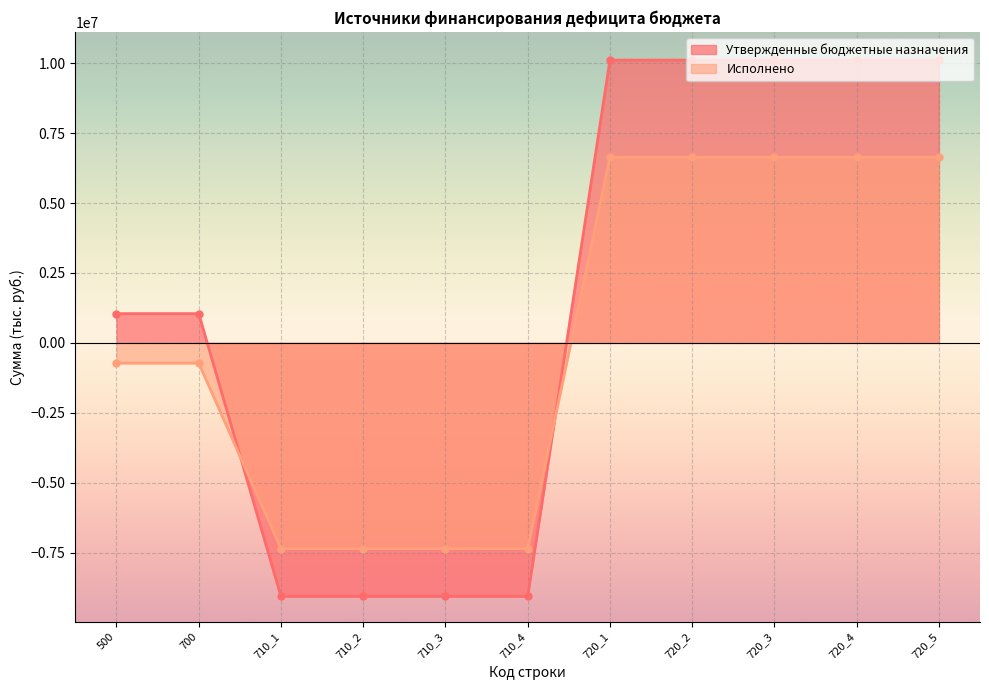

At 720_3, list the series in order from smallest to largest.

Исполнено, Утвержденные бюджетные назначения